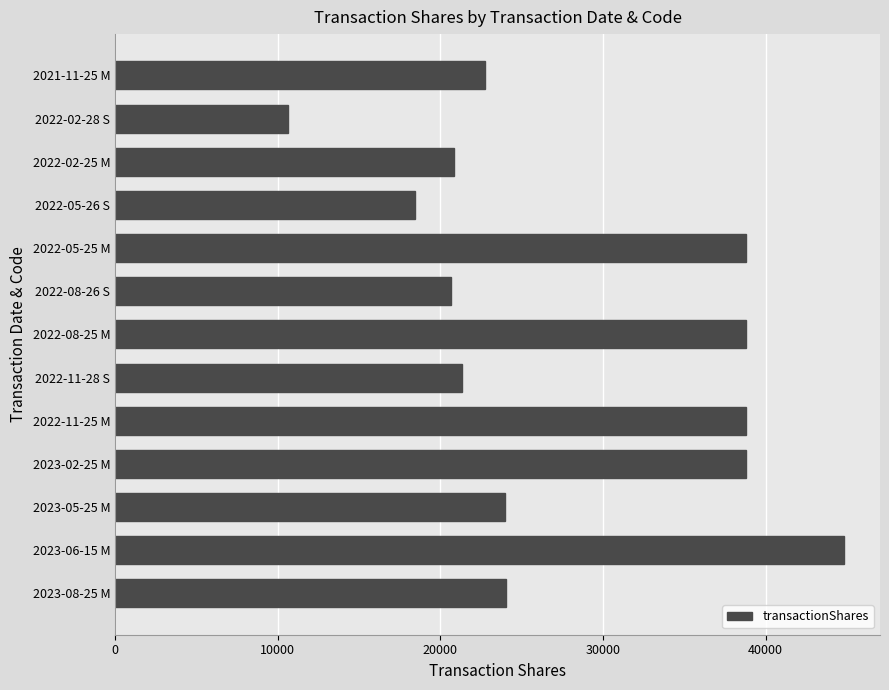

Which has a higher value, 2021-11-25 M or 2022-11-28 S?

2021-11-25 M